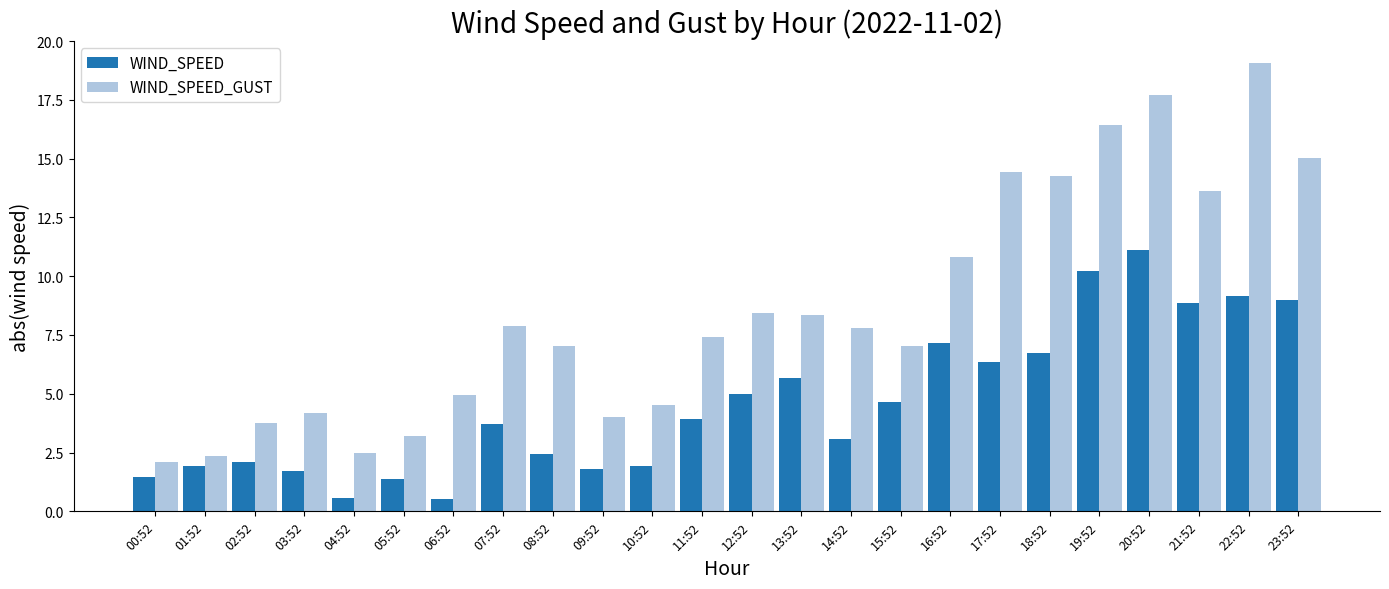

What is the average value of the WIND_SPEED_GUST series?

8.6